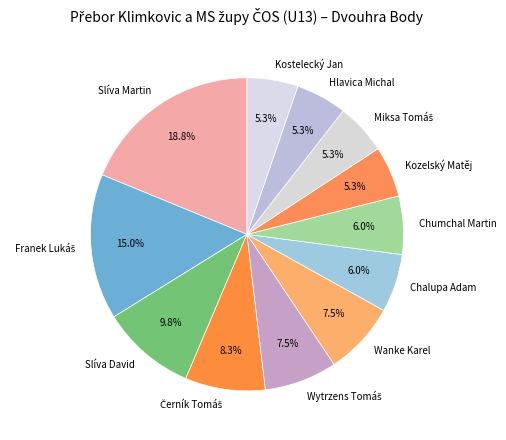

Does Wanke Karel account for over 50% of the chart?

No